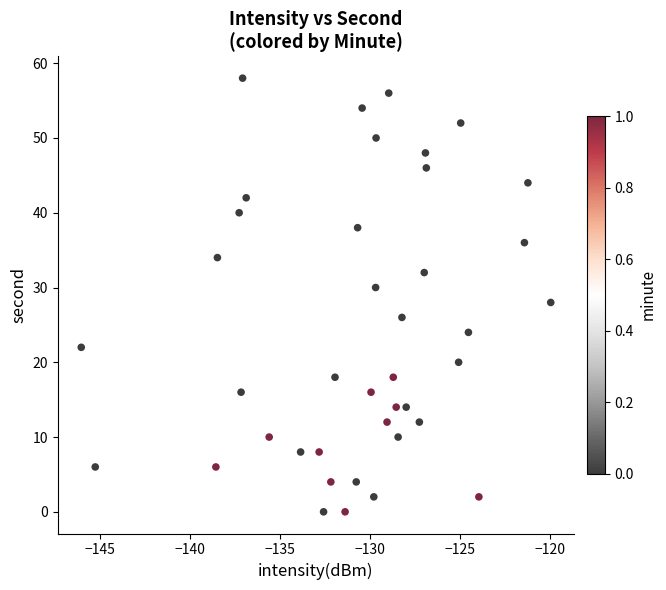

What is the range of Y values (max minus min)?

58